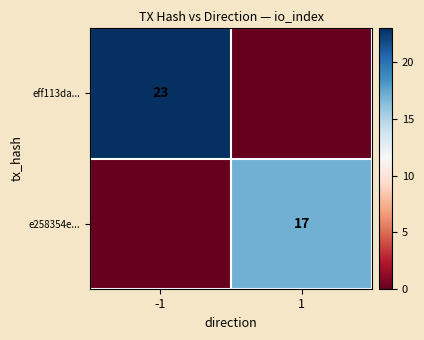

At which category is the sum across all series the highest?

-1